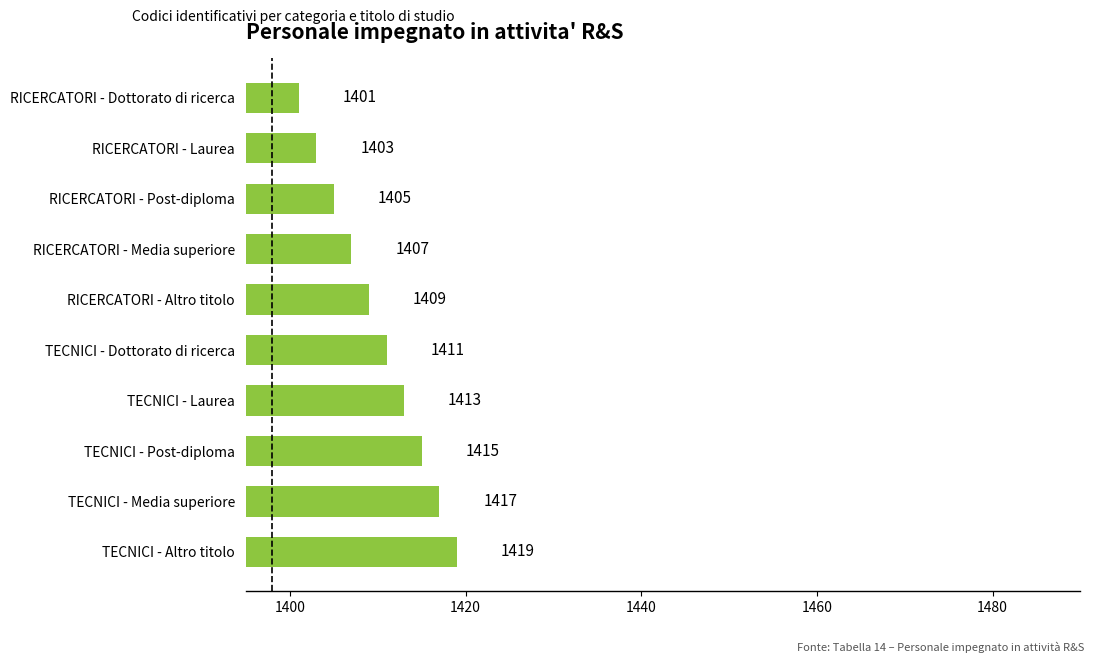

What is the sum of all values?

14100